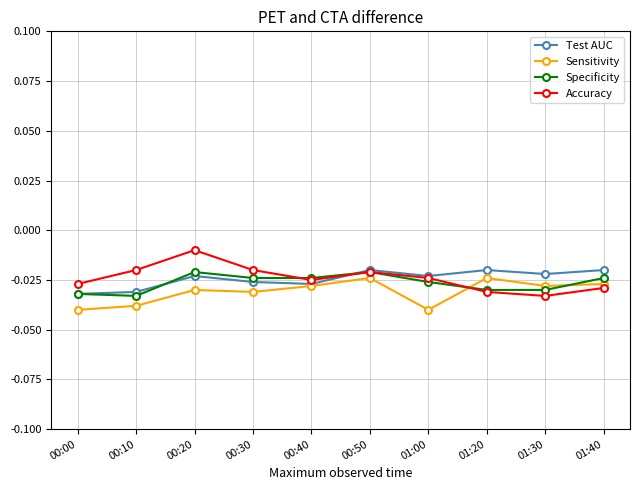

At which label is Accuracy closest to 0?

00:20